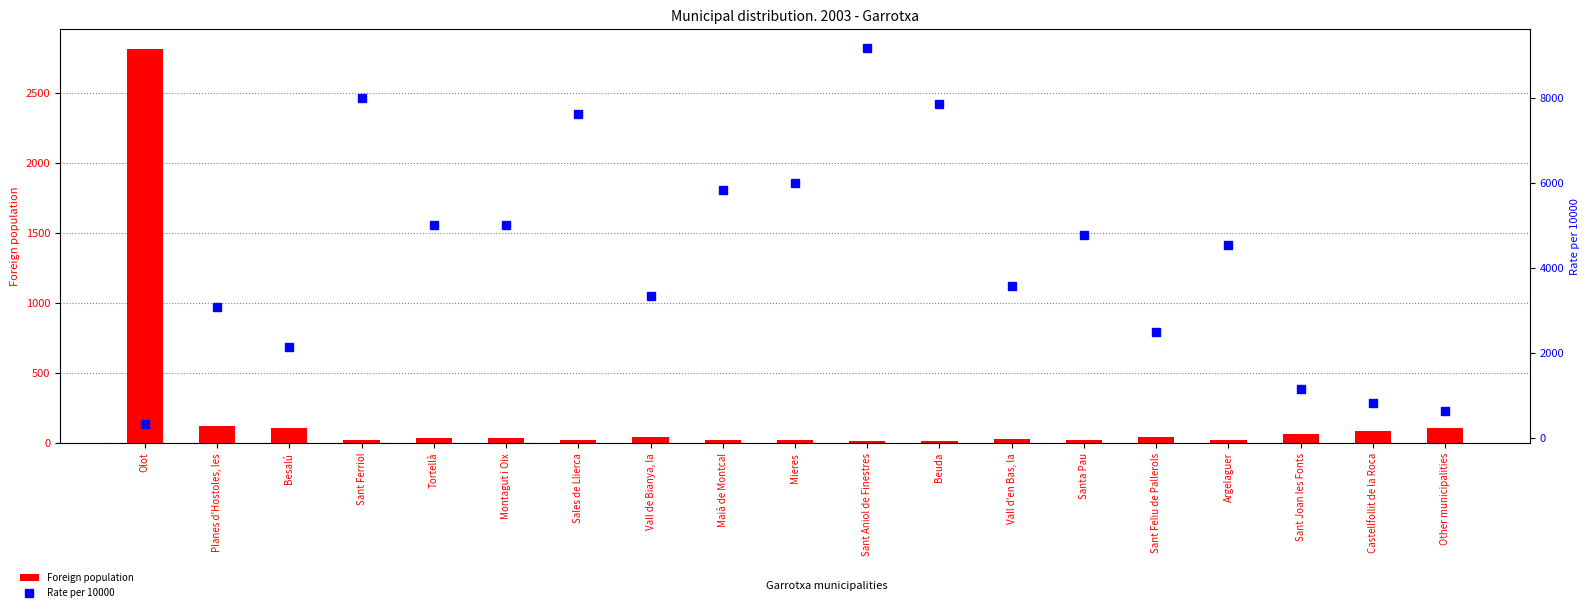

Rank the series by their average value, from highest to lowest.

Rate per 10000, Foreign population